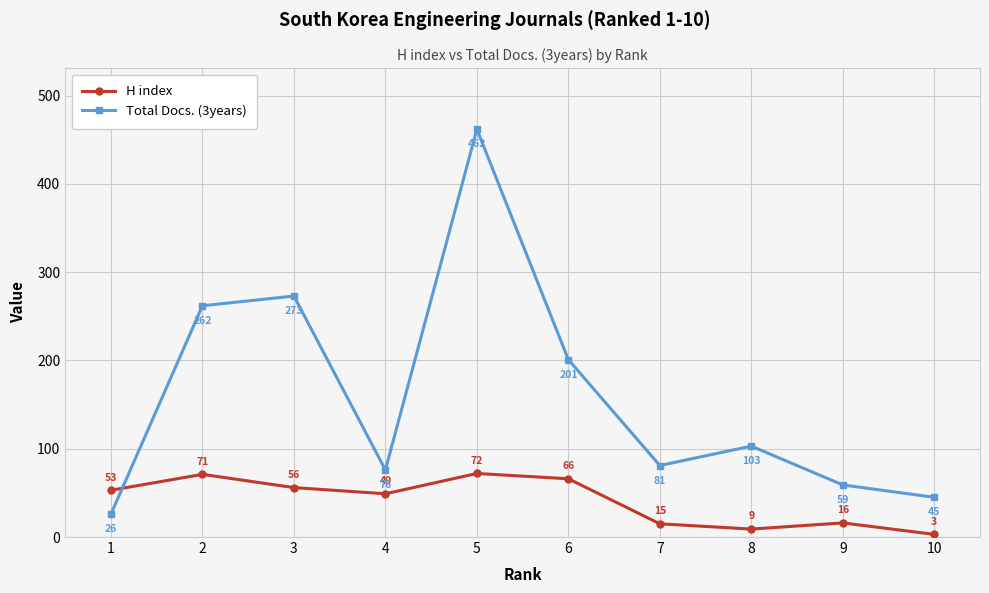

What is the spread (max minus min) of values at 4?

27